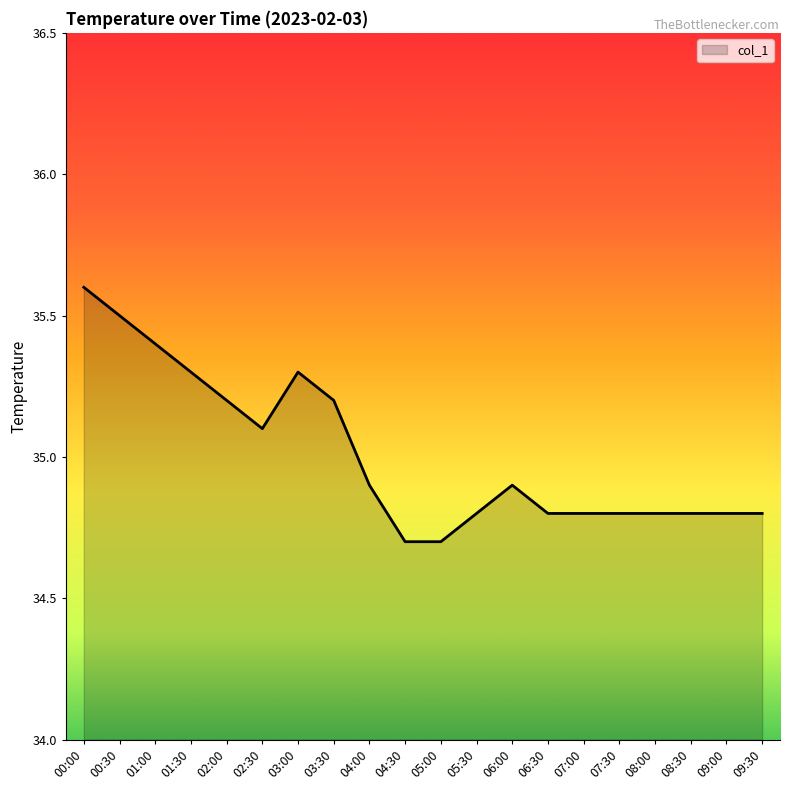

What is the difference between the values at 01:30 and 00:00?

0.3